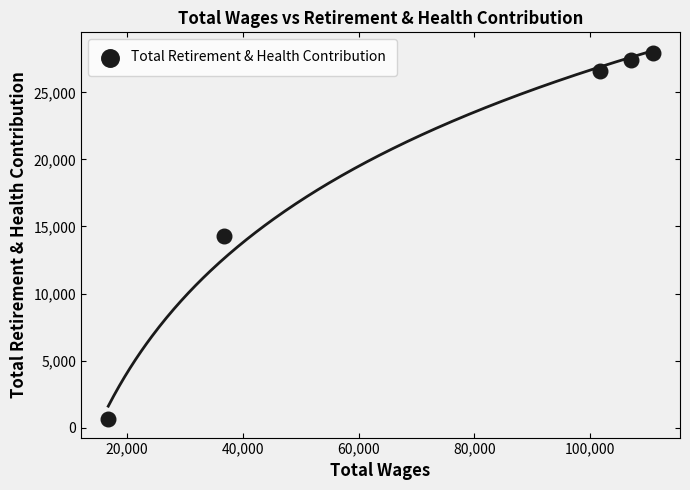

What is the average X value?

74616